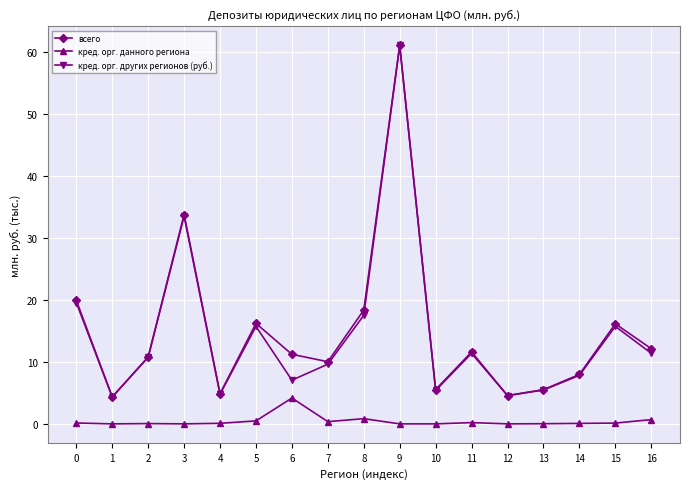

True or false: кред. орг. данного региона has a value of 2.6 at 9.

False